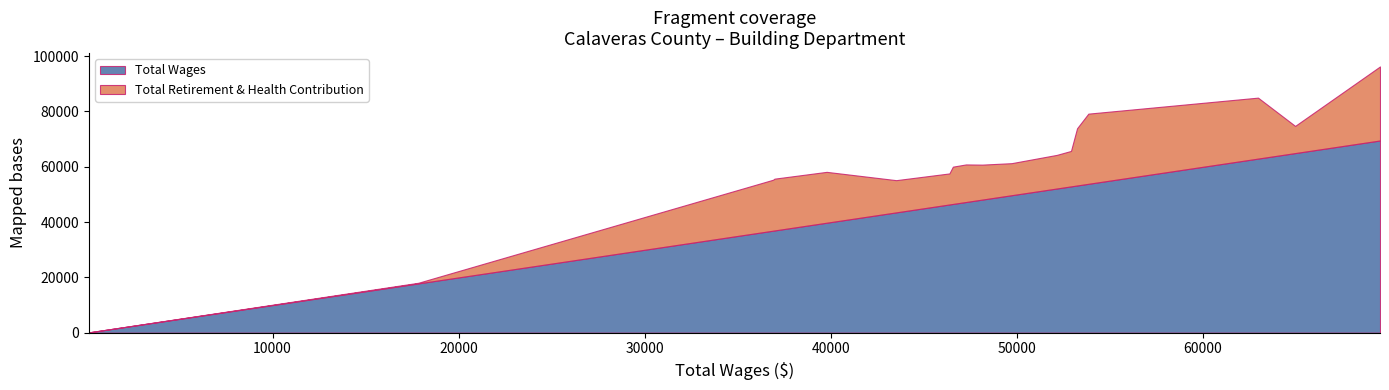

What is the difference between the second highest and second lowest values in the Total Retirement & Health Contribution series?

25138